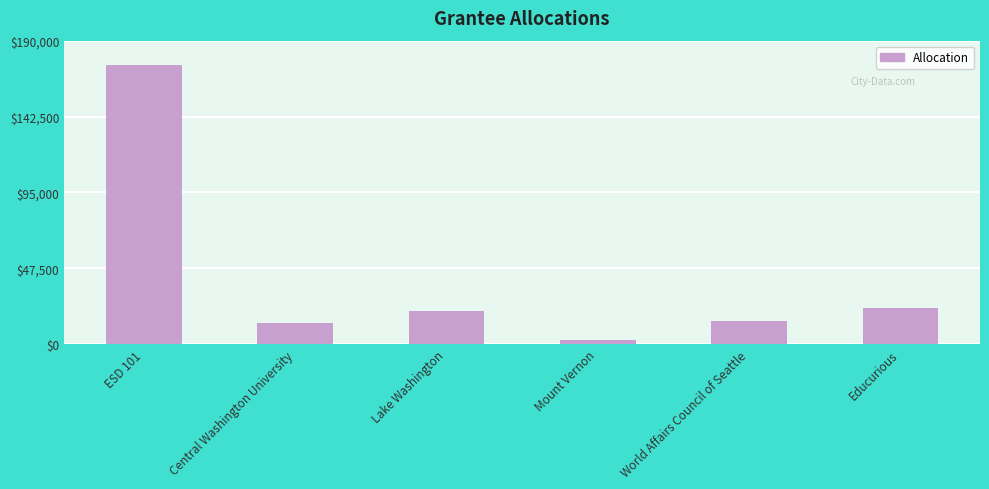

True or false: the data shows 22500 at Educurious.

True